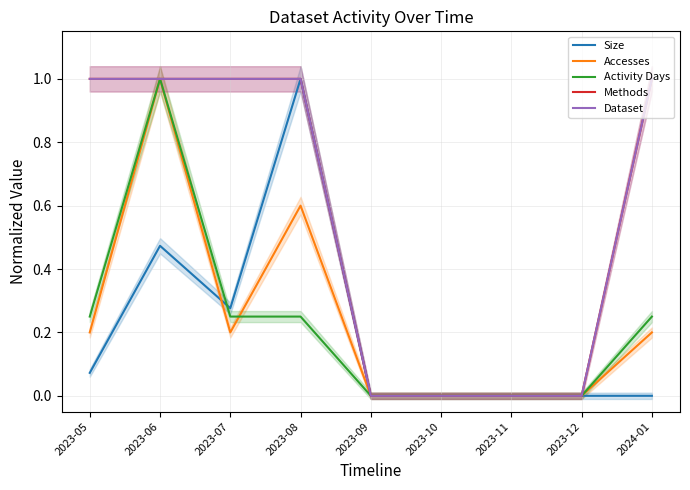

At 2023-12, list the series in order from largest to smallest.

Size, Accesses, Activity Days, Methods, Dataset